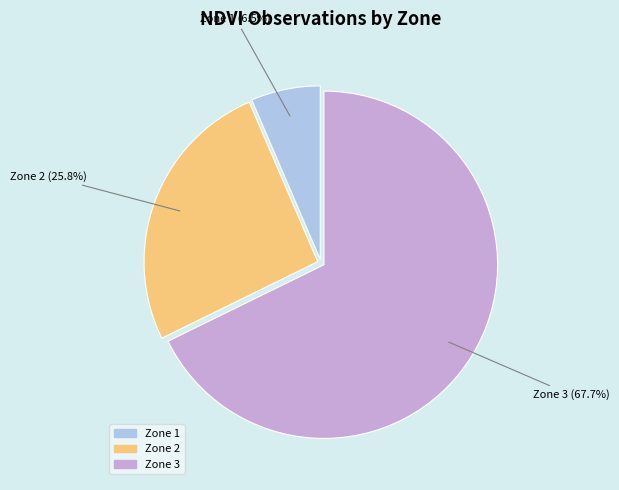

What is the smallest slice in the pie chart?

Zone 1